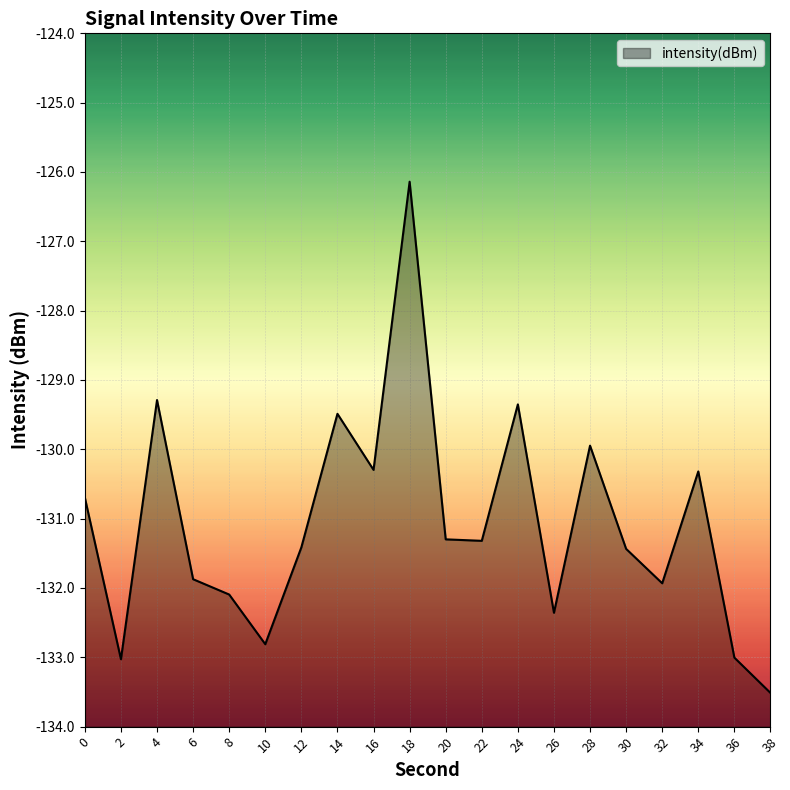

How many points are higher than both their immediate neighbors (excluding endpoints)?

6